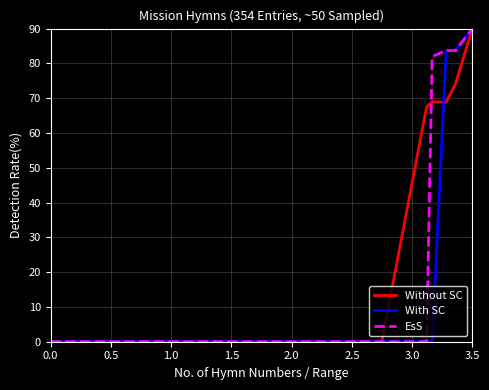

What are all the series names shown in the legend?

Without SC, With SC, EsS